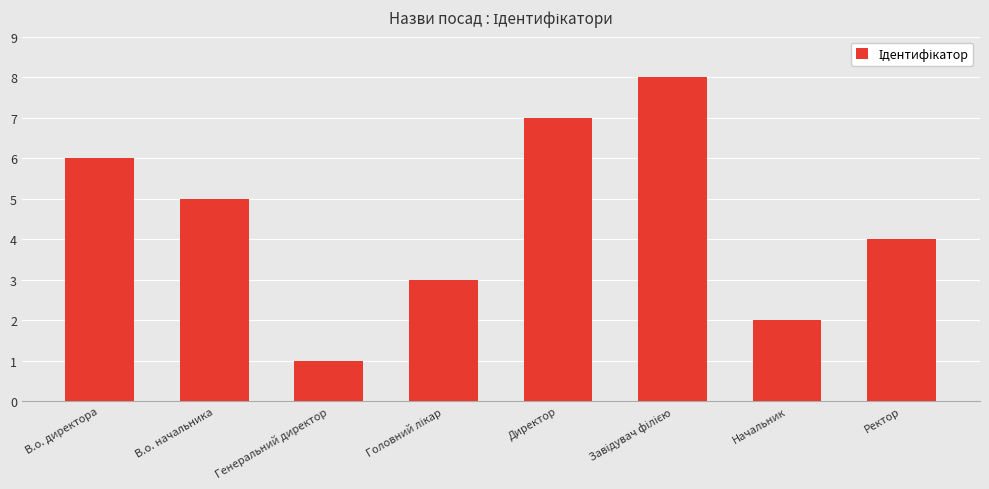

What is the difference between the maximum and minimum values?

7